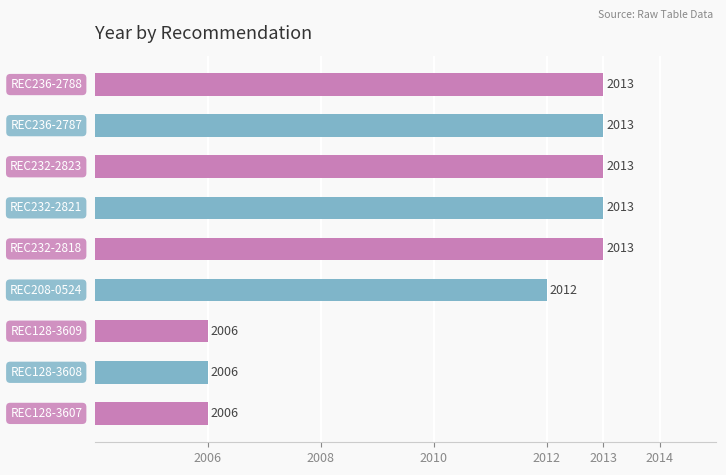

How many values are between 2006 and 2013?

9